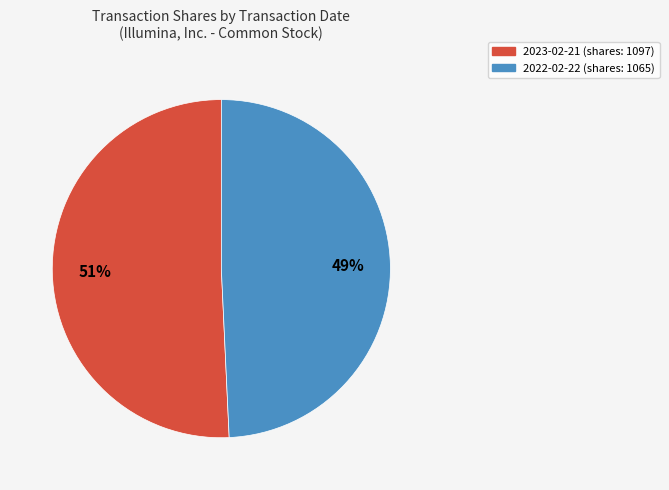

What percentage is the 2022-02-22 slice, to the nearest percent?

49%